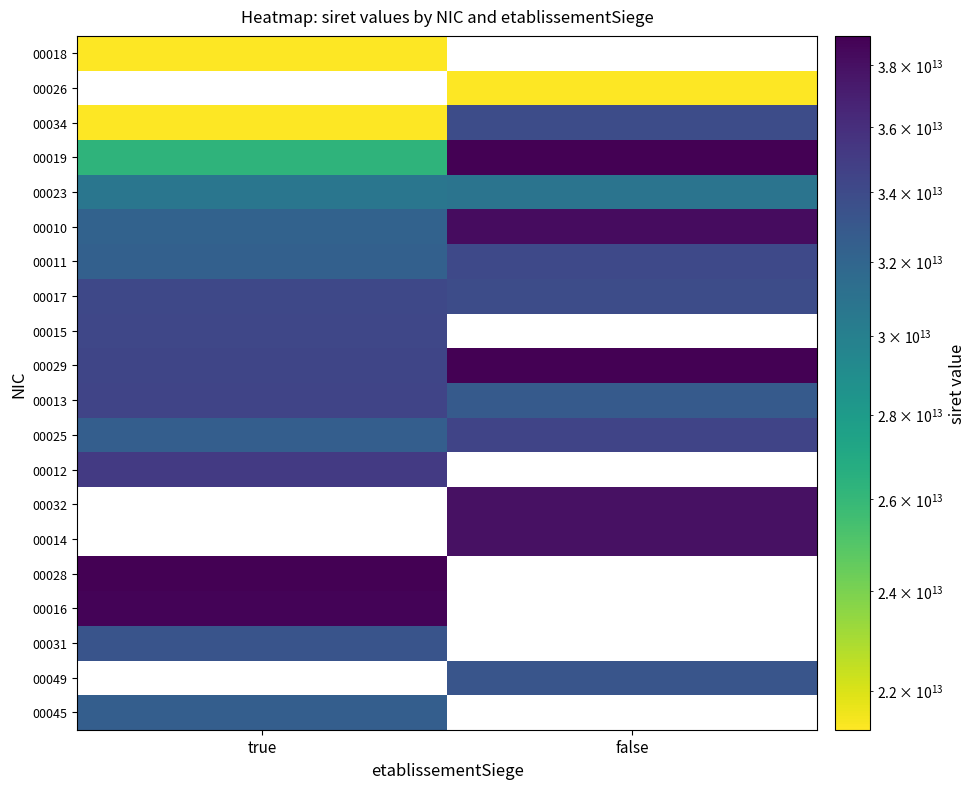

What value does the 00013 series have at true?

34414640200013.0